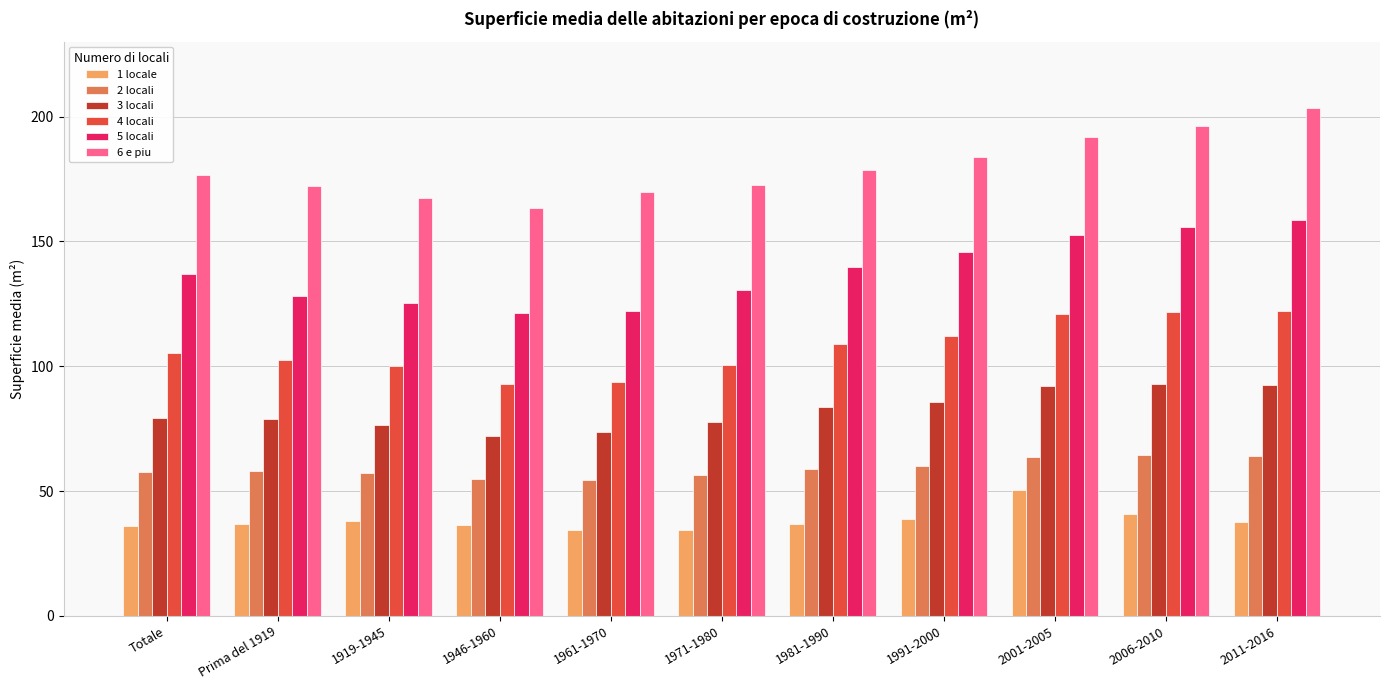

What is the sum of the 6 e piu values at 1919-1945 and 2001-2005?

359.5